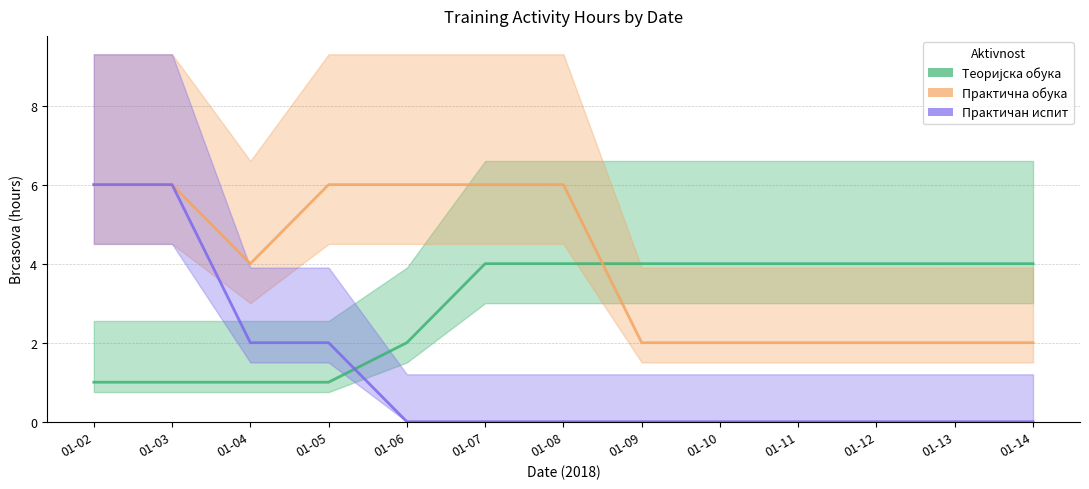

Is it true that Практична обука equals 6 at 01-05?

True